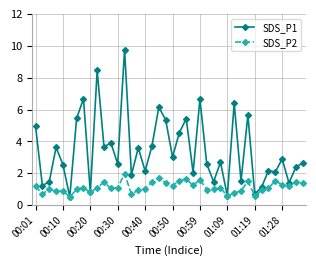

What is the value of the SDS_P1 point at the 1st from the left?

5.0